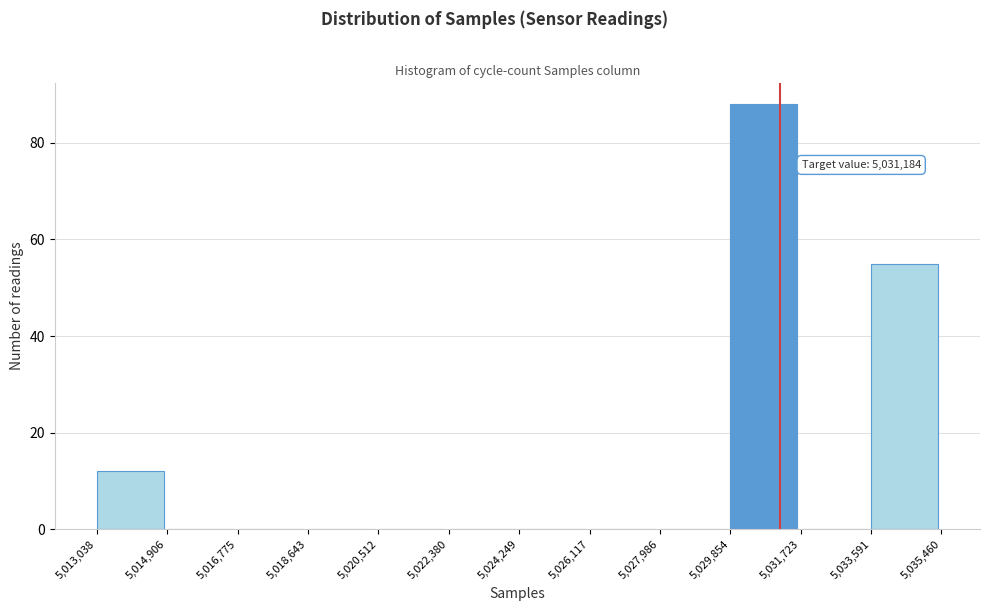

Over which range of the x-axis is the bar tallest?

5,029,854 to 5,031,723